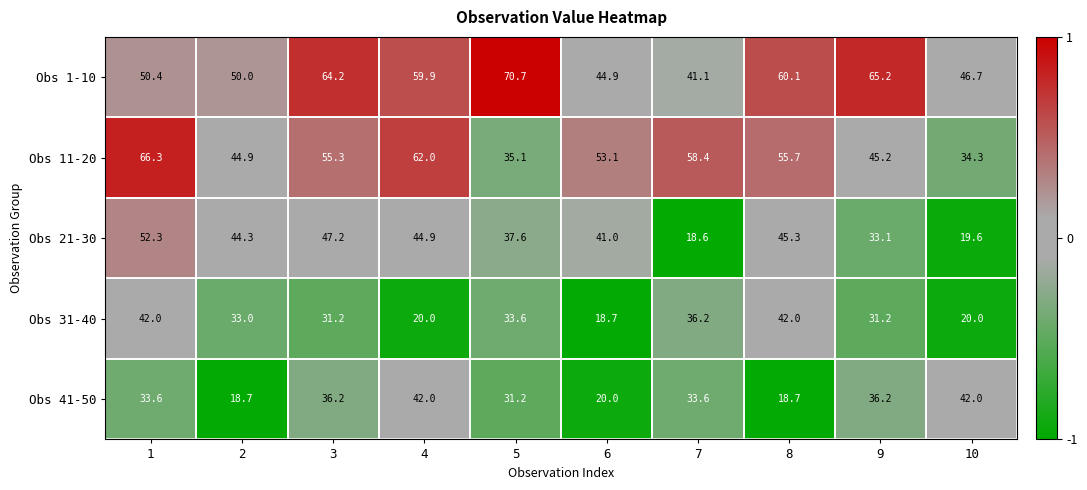

Is it true that Obs 21-30 equals 33.1 at 9?

True